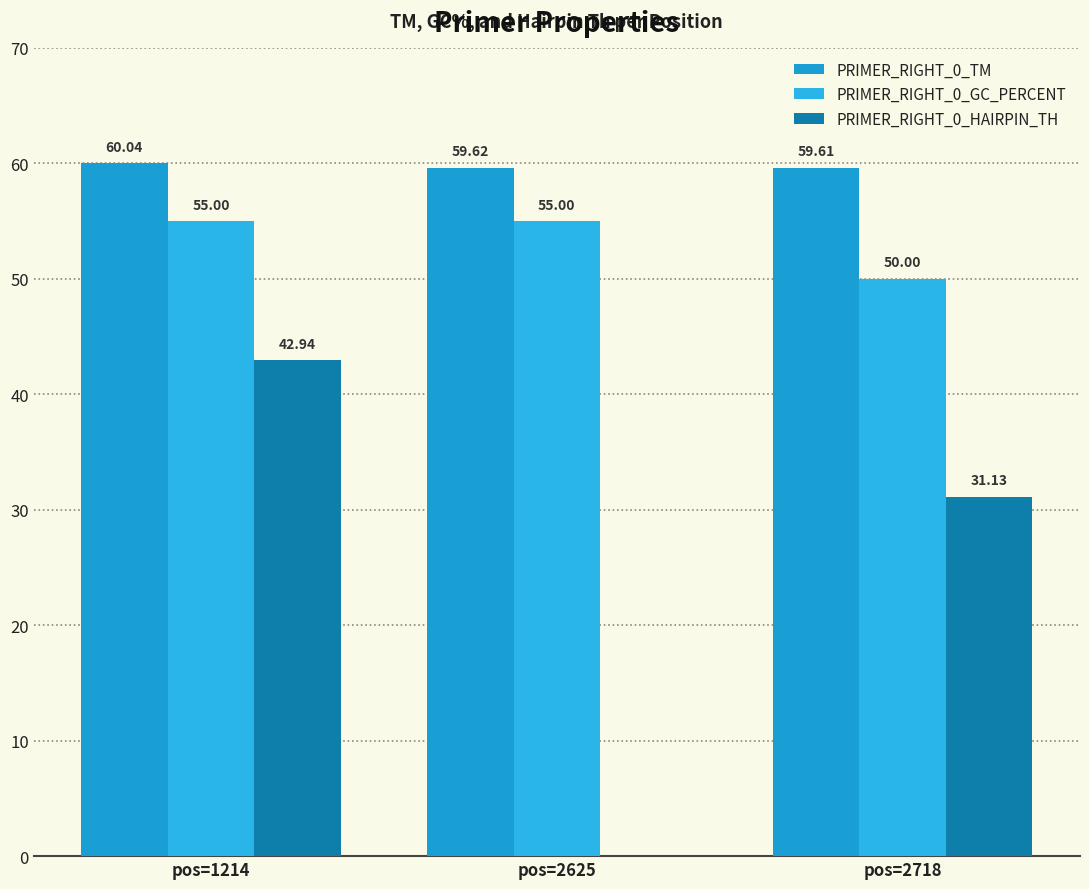

Which series has the widest spread of values?

PRIMER_RIGHT_0_HAIRPIN_TH